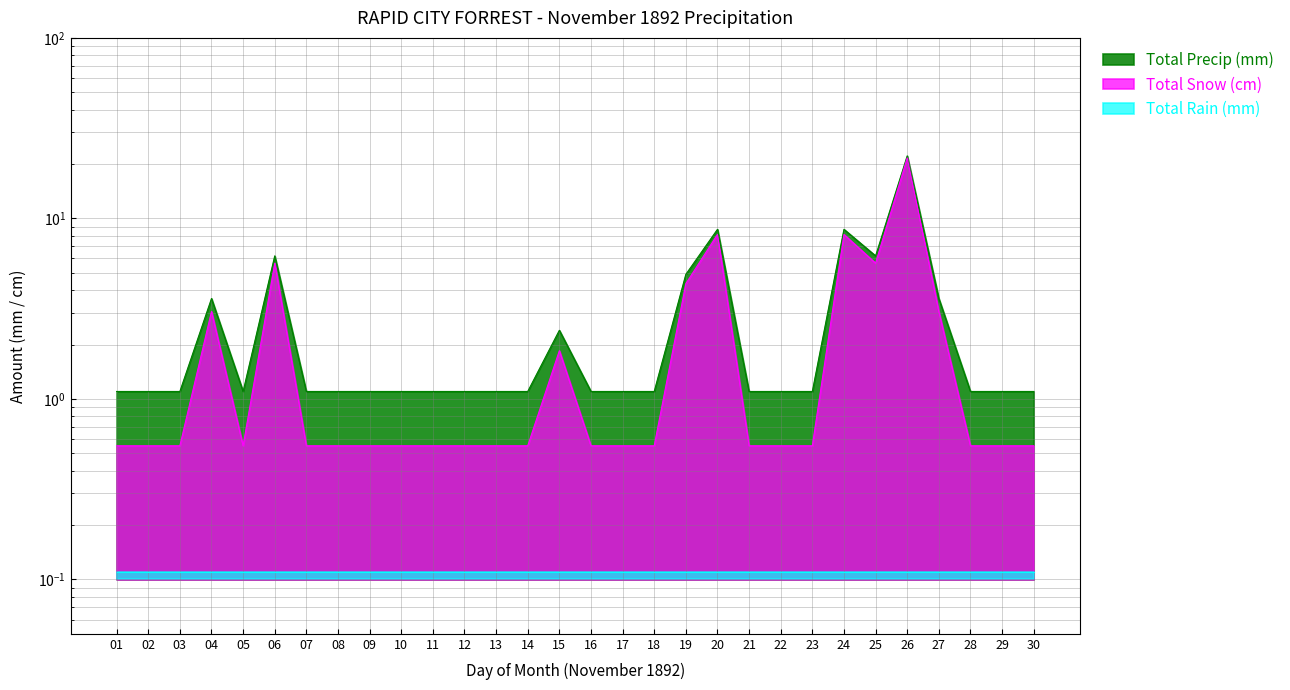

What is the highest value of the Total Snow (cm) series?

21.7